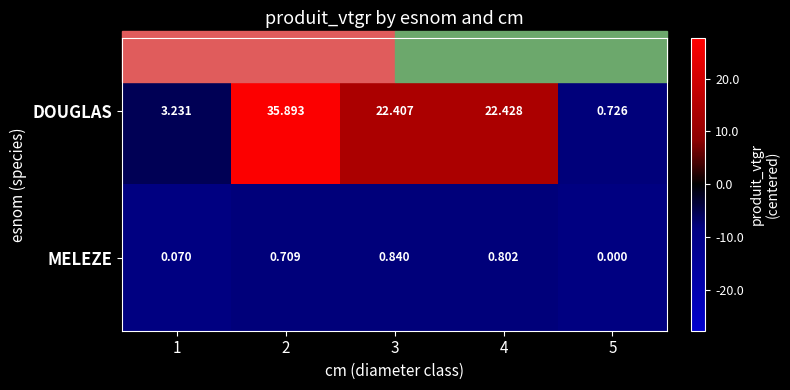

Which label corresponds to the smallest value in the chart?

5